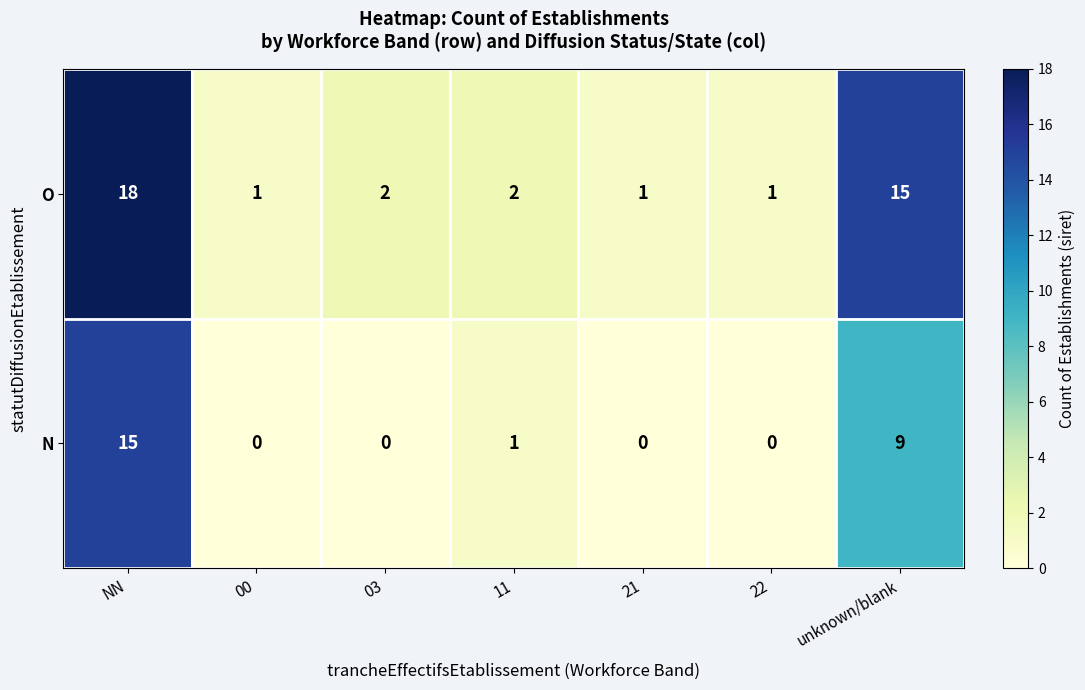

At which category is the sum across all series the highest?

NN